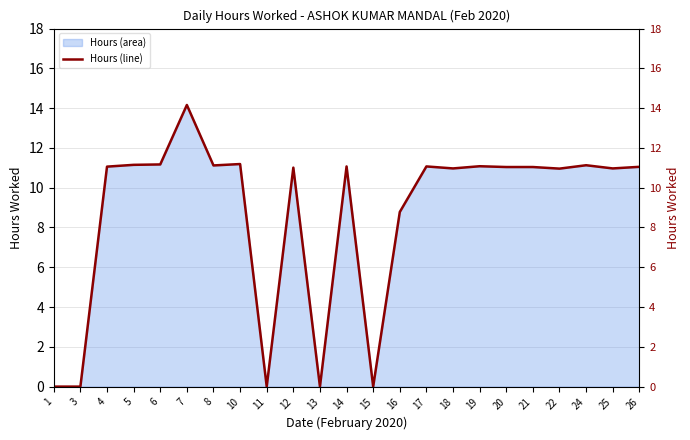

List the labels in order of value, largest first.

7, 10, 6, 5, 24, 8, 19, 14, 17, 4, 26, 20, 21, 12, 18, 25, 22, 16, 1, 3, 11, 13, 15